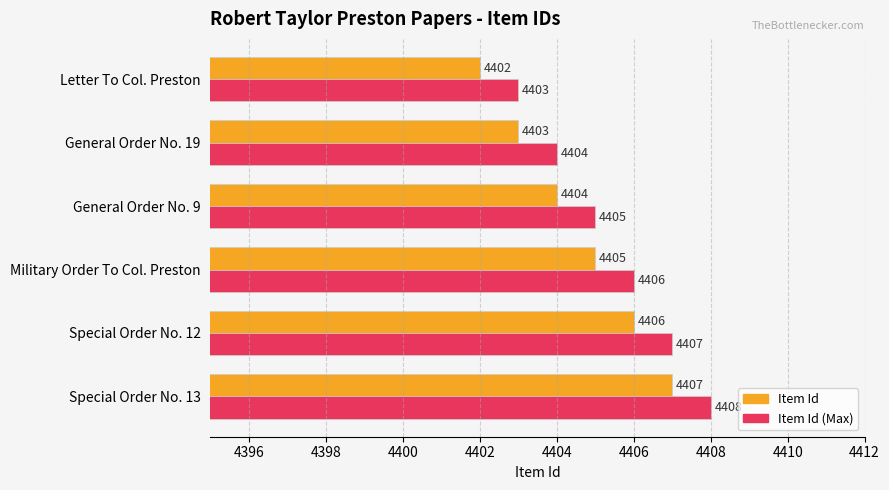

What is the minimum value shown in the chart?

4402